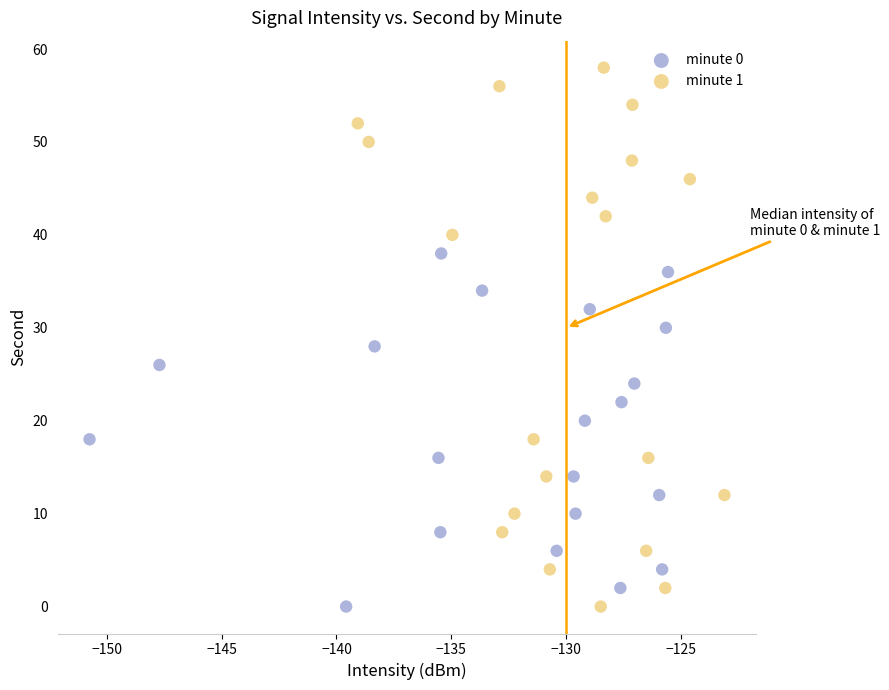

Which series has the largest Y range (max minus min)?

minute 1